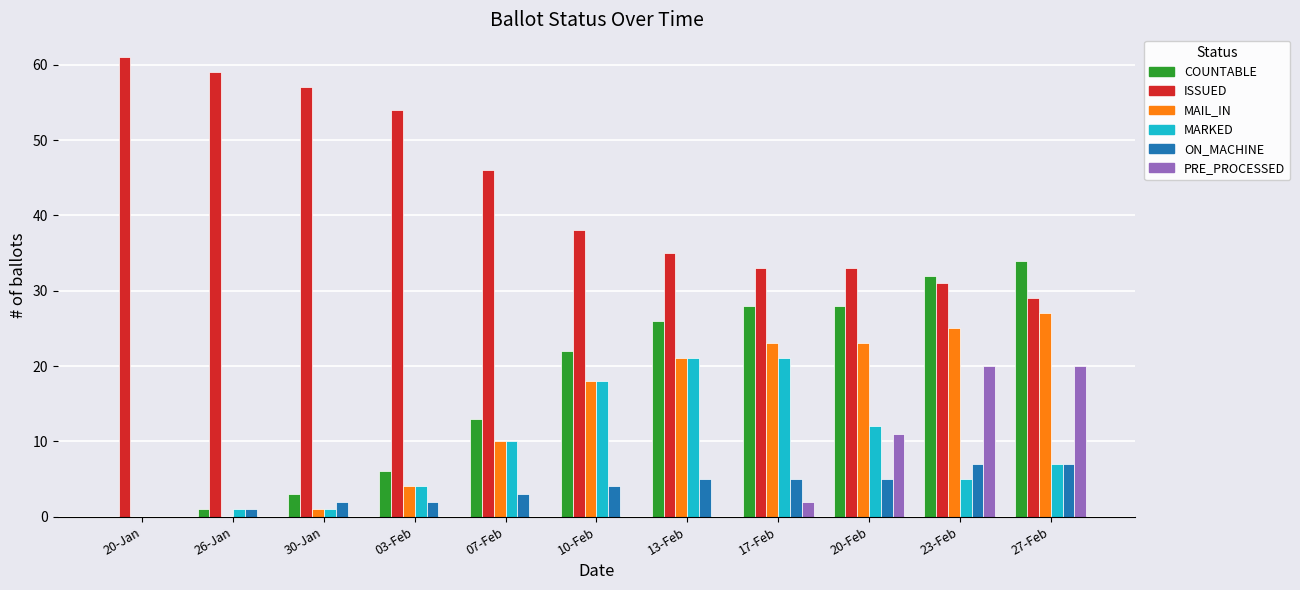

Which label corresponds to the largest value in the chart?

20-Jan